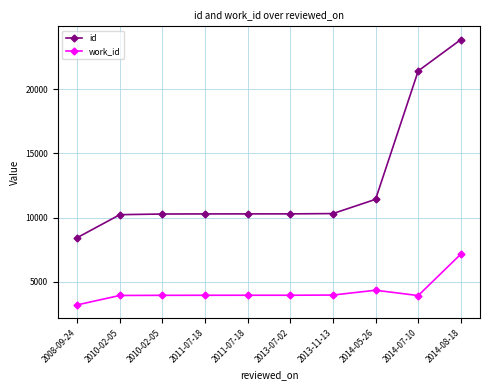

How many values in the work_id series are below 3963?

5